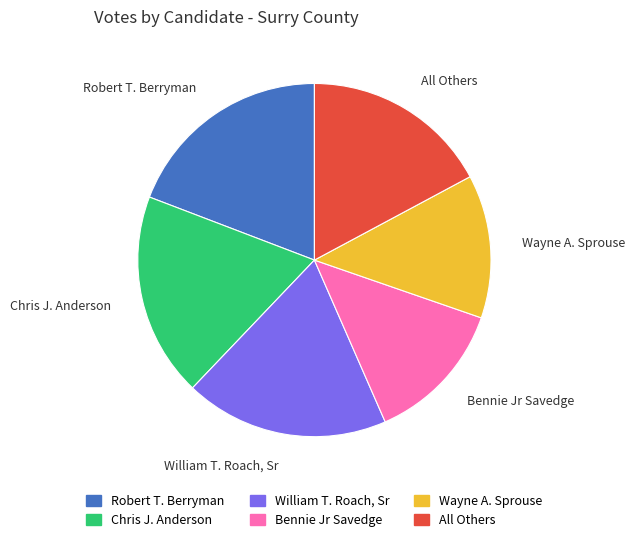

The Chris J. Anderson slice represents 19% of the pie. True or false?

True